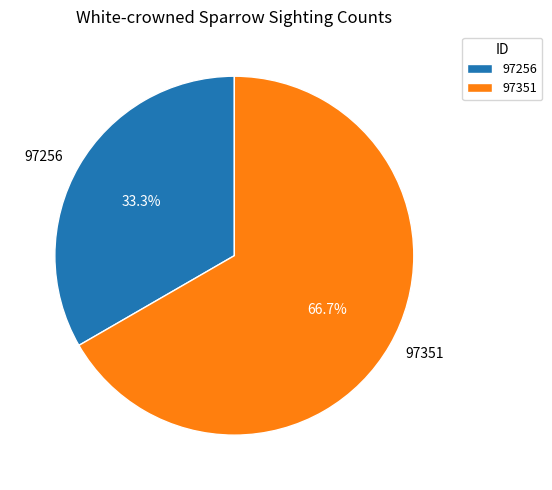

What is the ratio of the value at 97351 to the value at 97256?

2.0